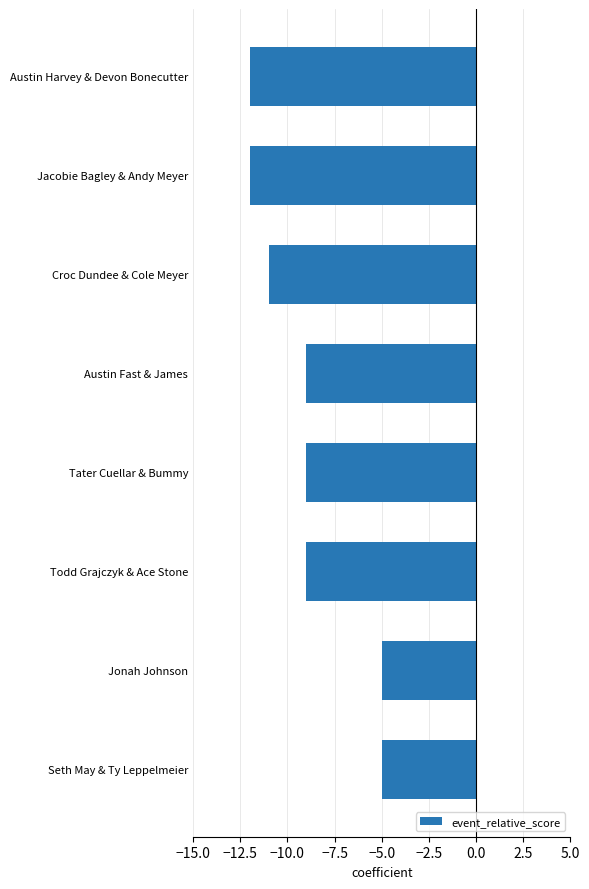

Between Austin Fast & James and Austin Harvey & Devon Bonecutter, which is larger?

Austin Fast & James